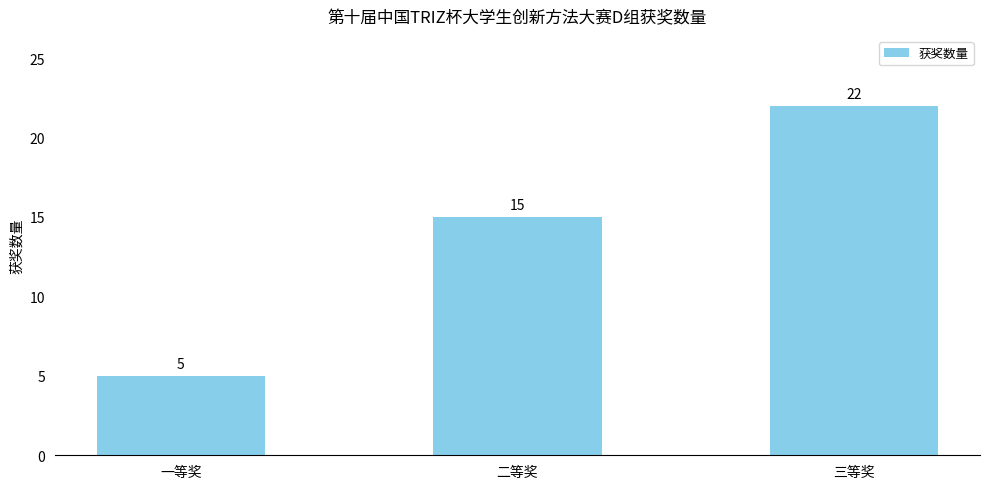

Approximately how many times larger is the value at 二等奖 compared to 一等奖?

3.0